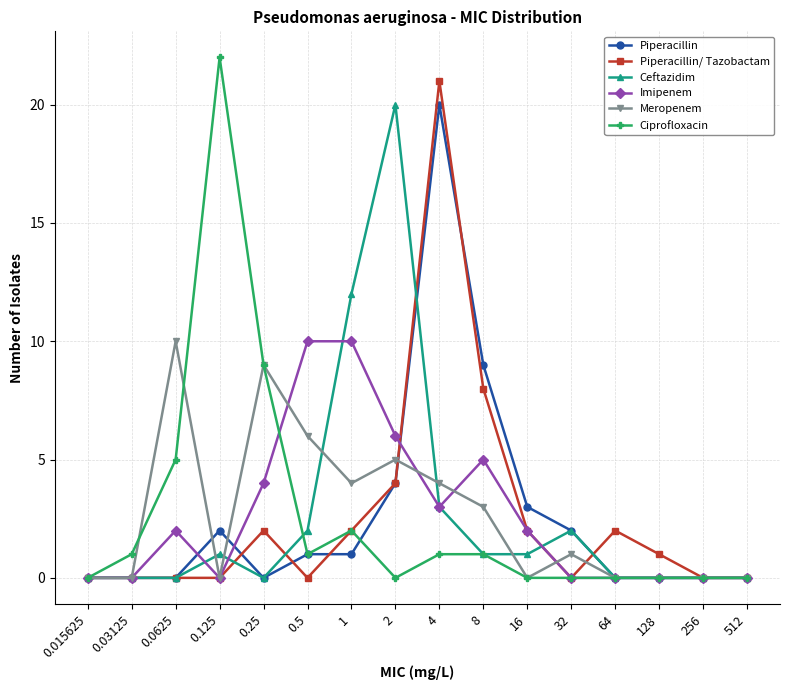

What is the highest value of the Ceftazidim series?

20